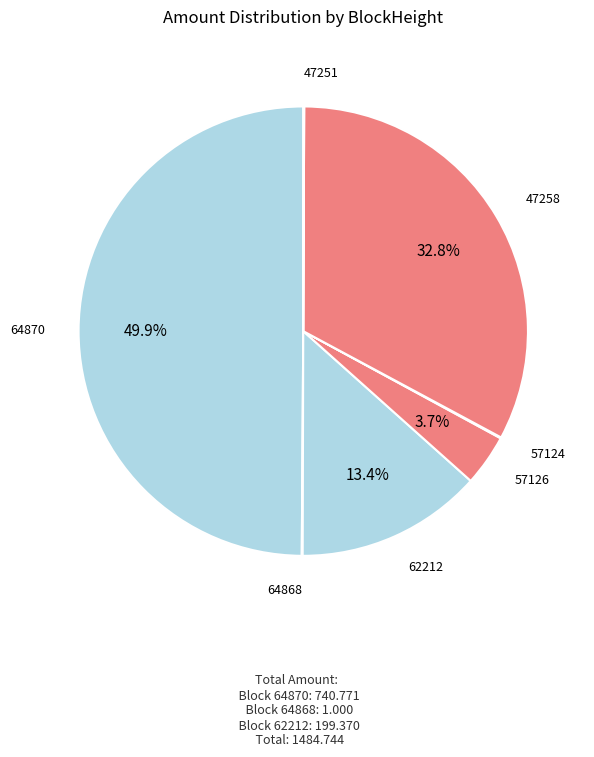

What is the ratio of the value at 62212 to the value at 47258?

0.4